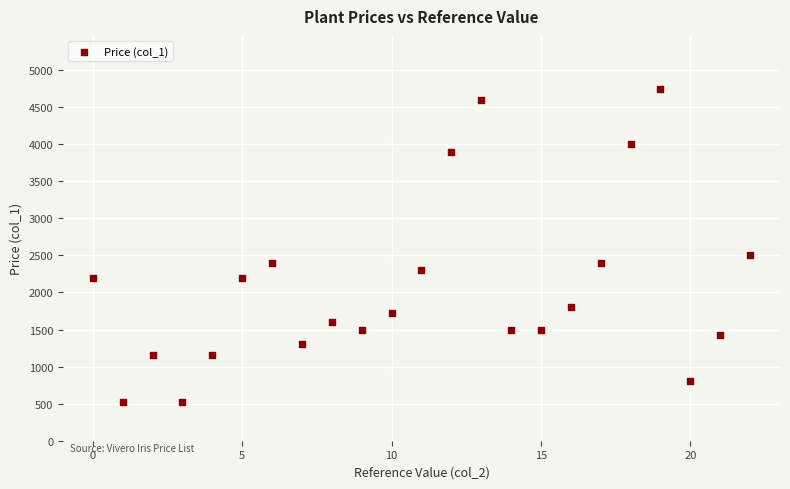

What Y value in the scatter plot is closest to 2635?

2500